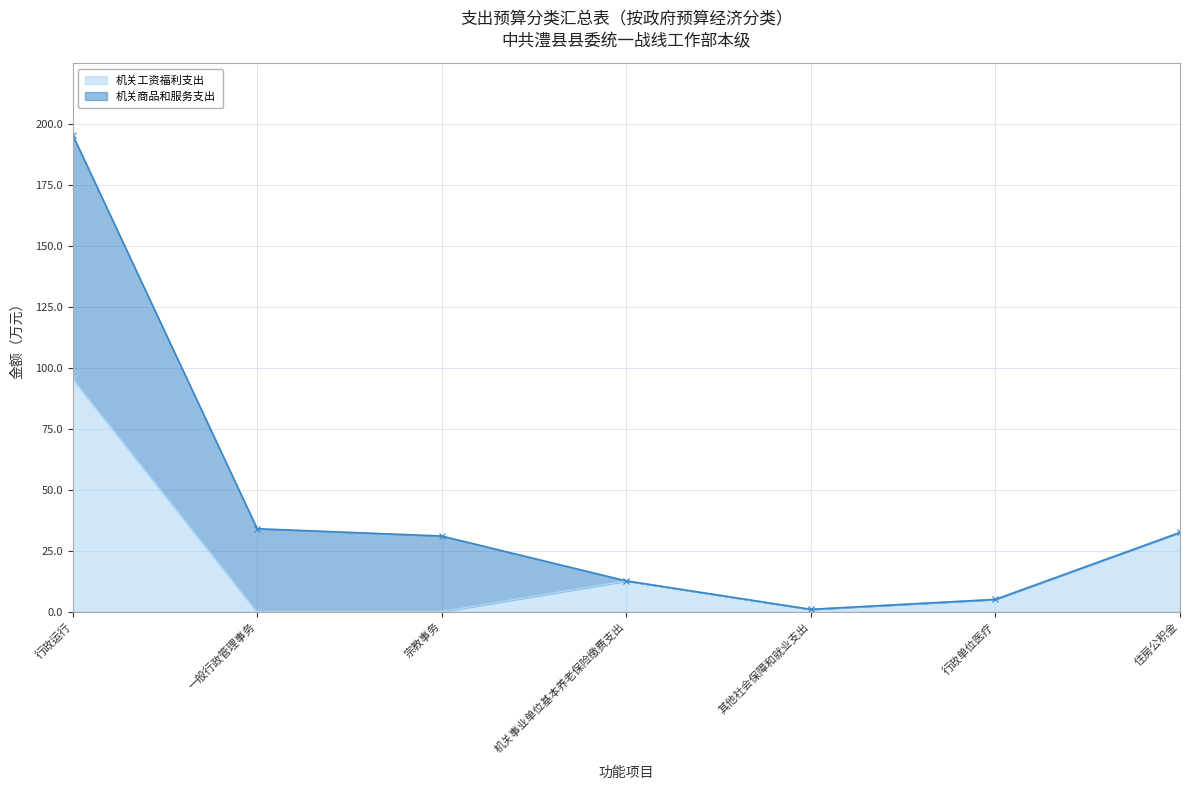

Which label corresponds to the smallest value in the chart?

一般行政管理事务